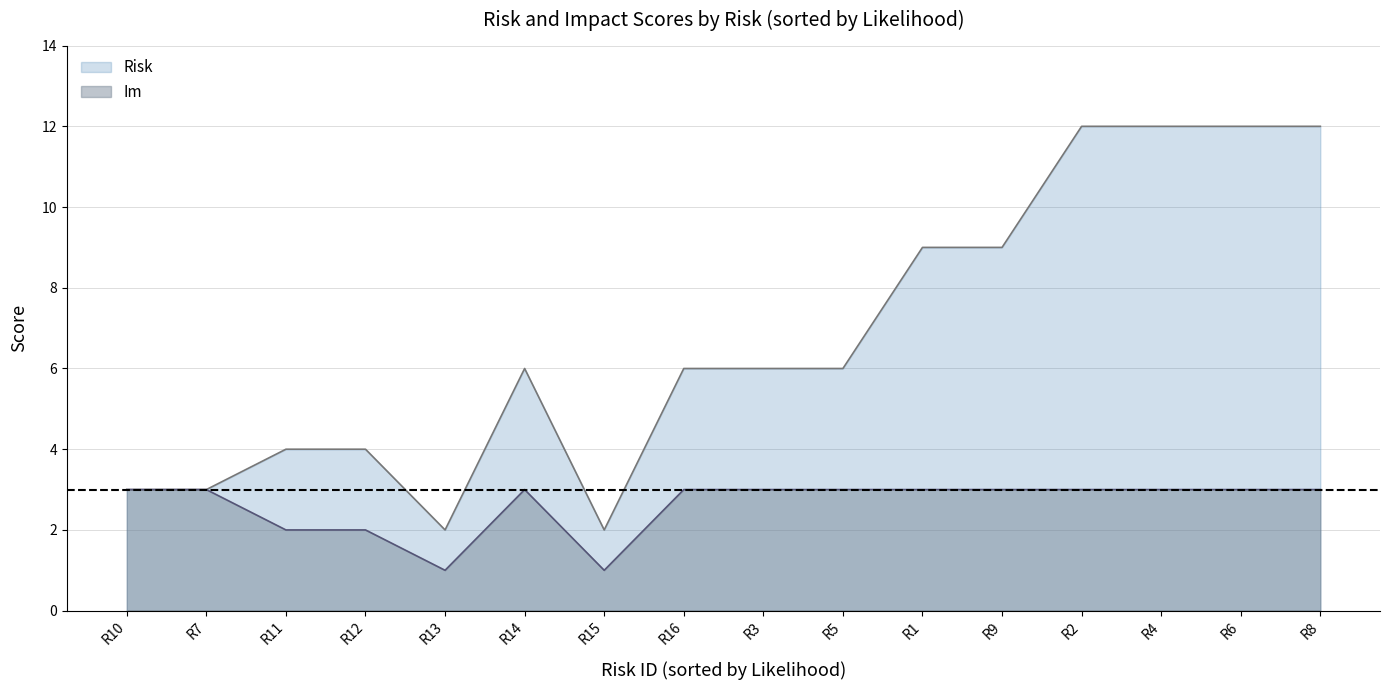

What value does the Risk series have at R4?

12